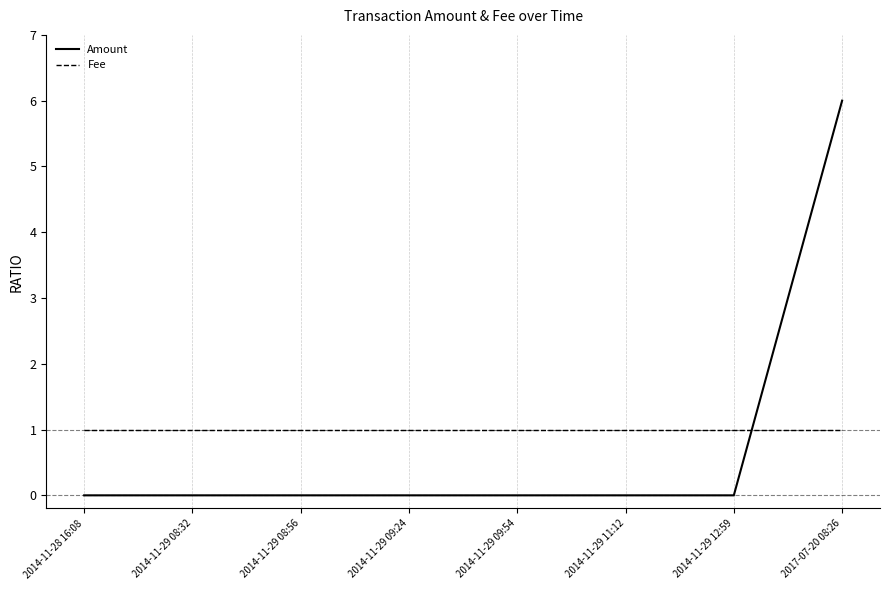

Reading left to right, extract all data points from this chart.

Amount: 0	0	0	0	0	0	0	6
Fee: 1	1	1	1	1	1	1	1